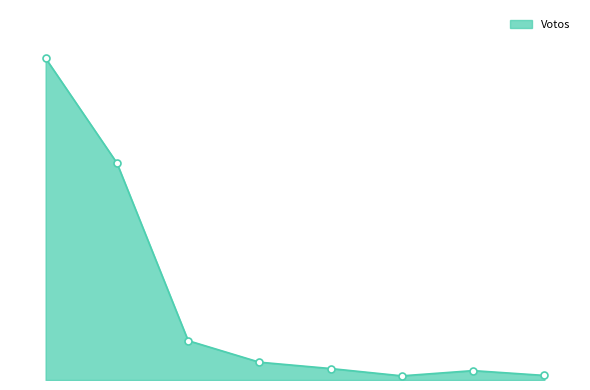

Does the chart have visible grid lines?

No